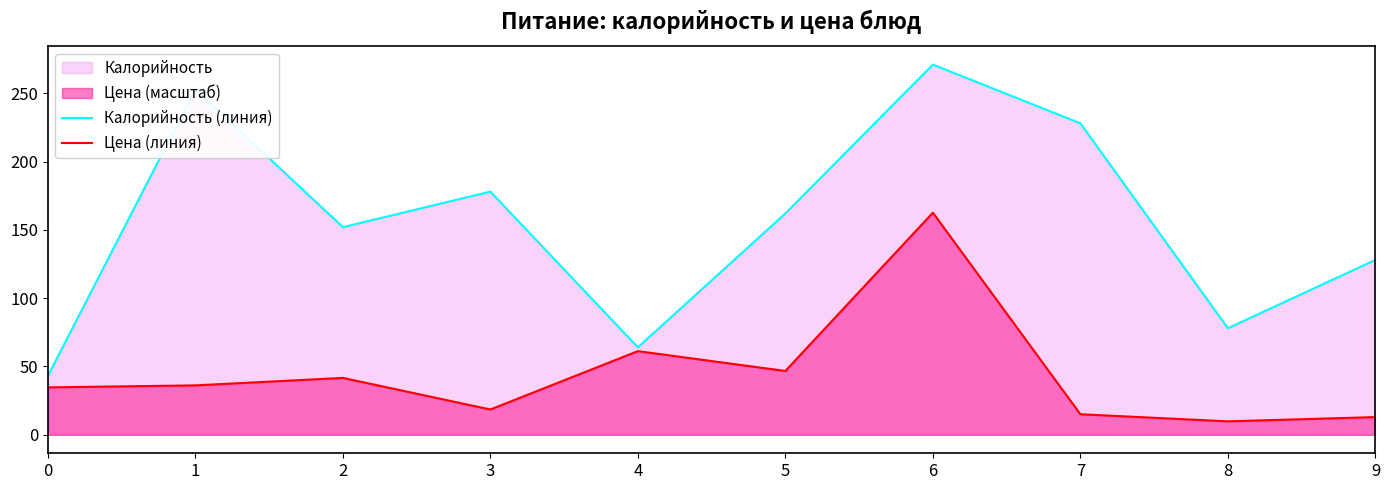

How many data points in Цена (линия) are above 36?

5